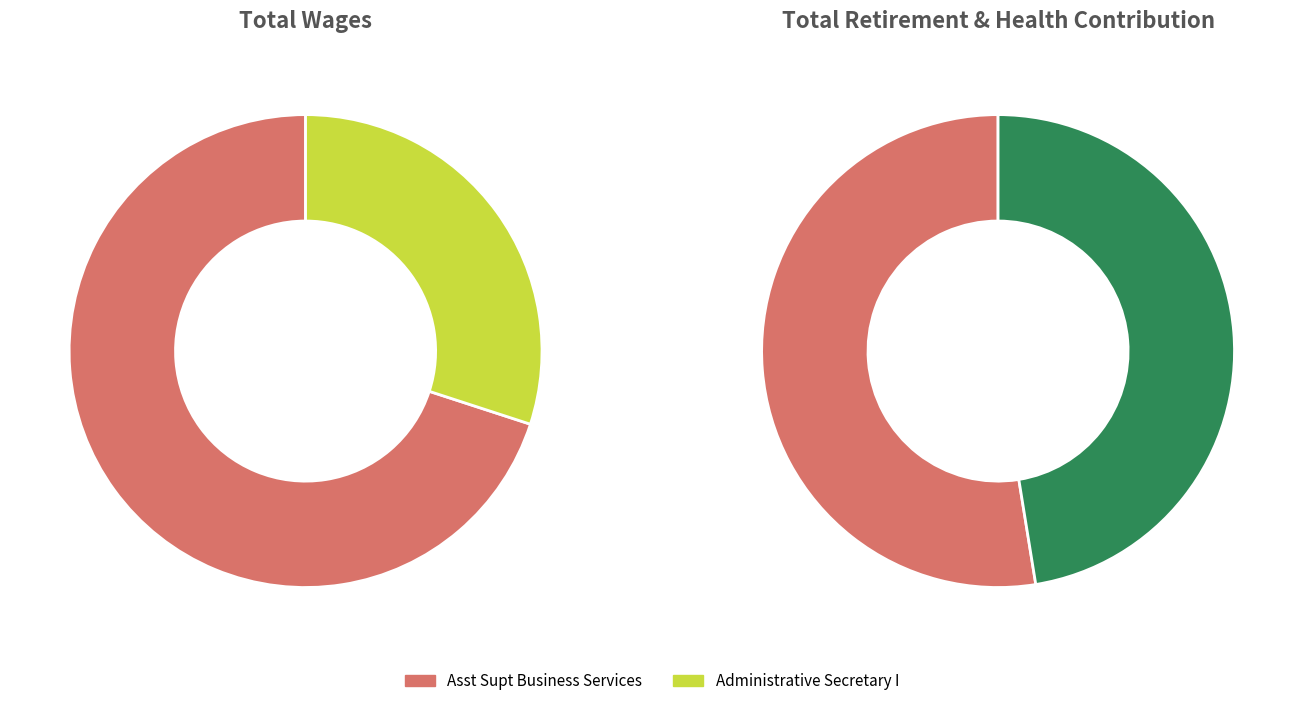

What is the total percentage of Asst Supt Business Services and Administrative Secretary I?

100.0%